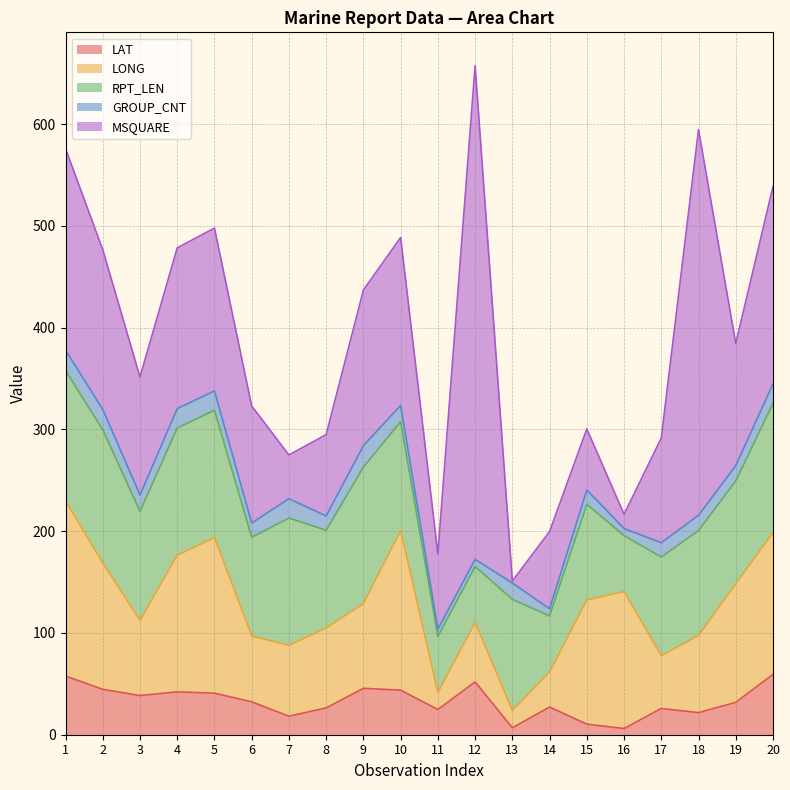

At which label does MSQUARE first exceed 120?

1